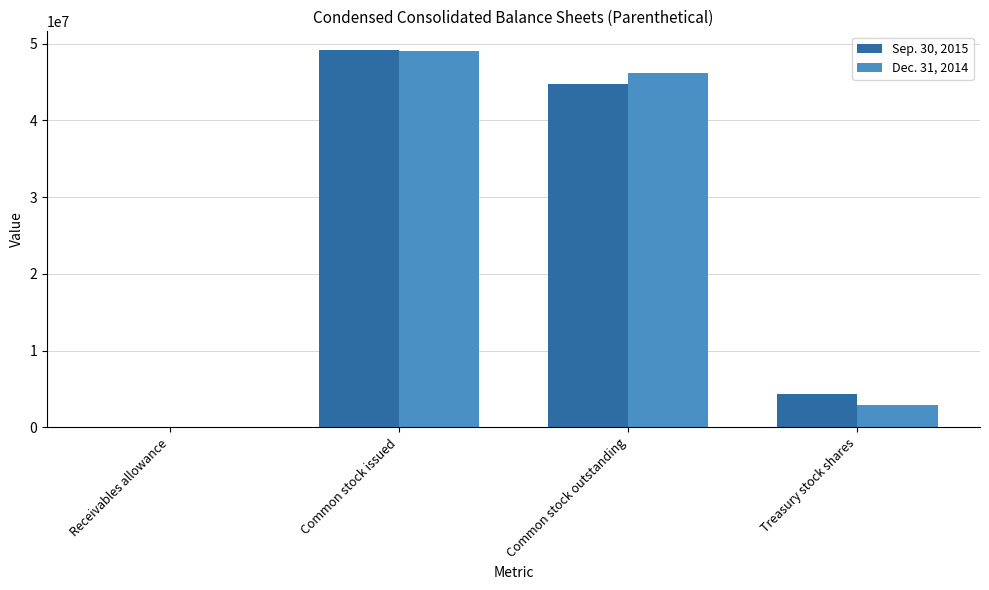

What is the average value of the Sep. 30, 2015 series?

24576340